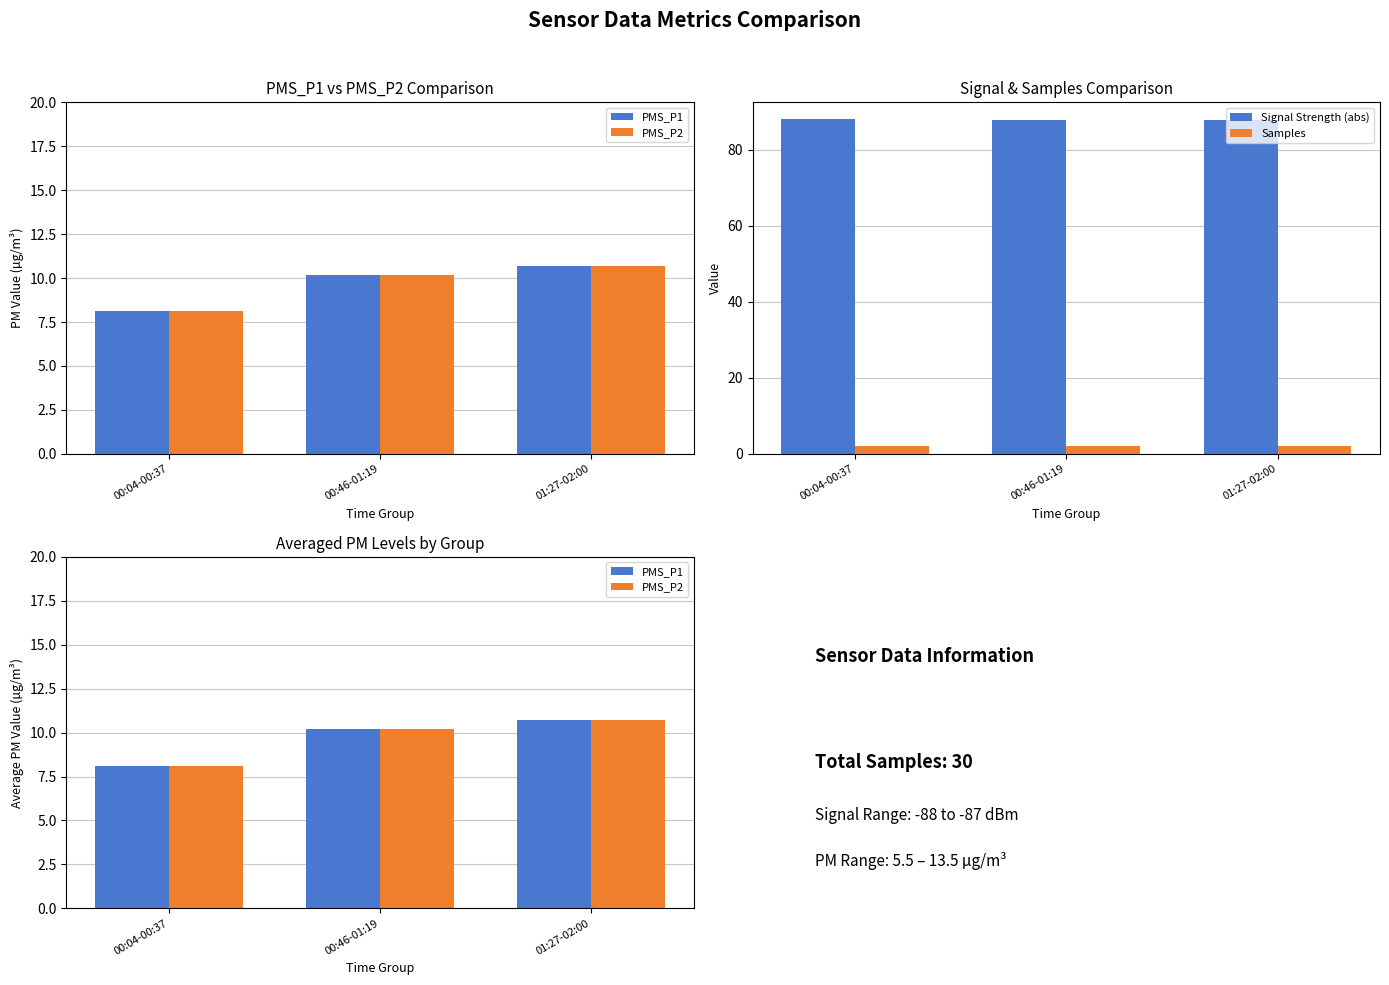

Which series has the largest total across all categories?

Signal Strength (abs)